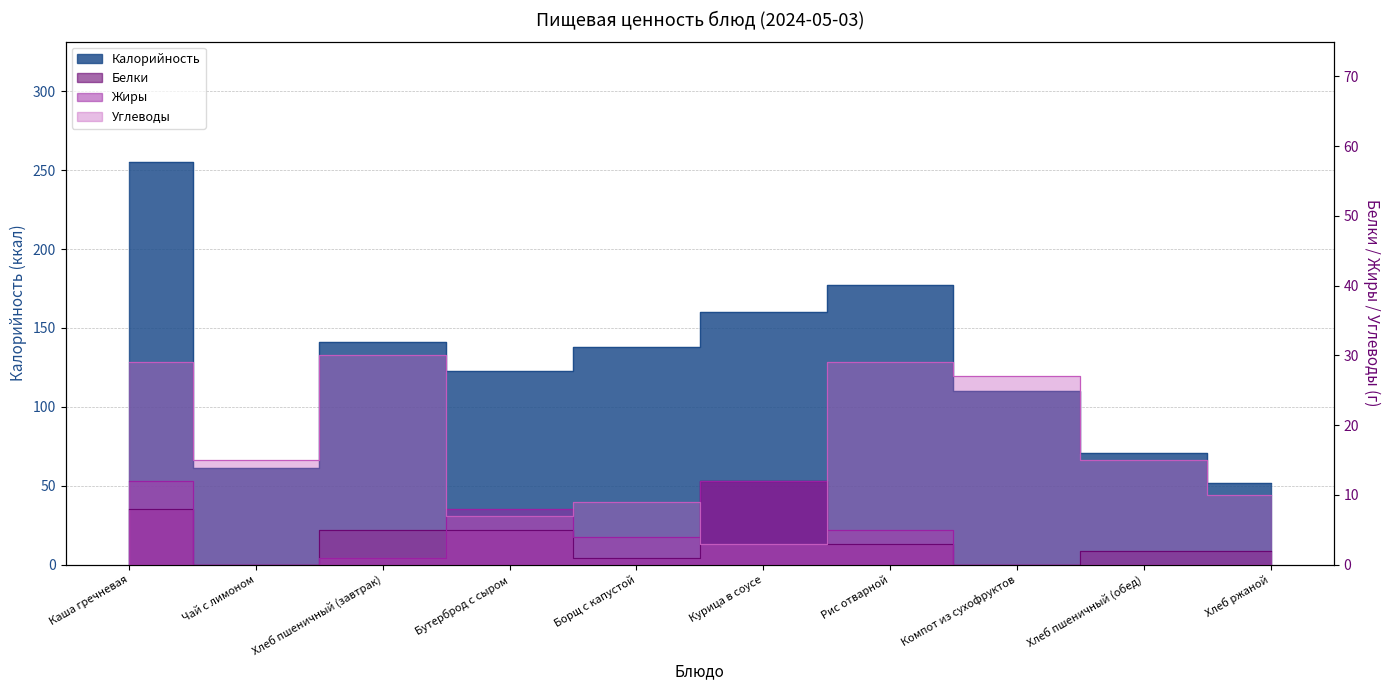

What is the lowest value of the Углеводы series?

3